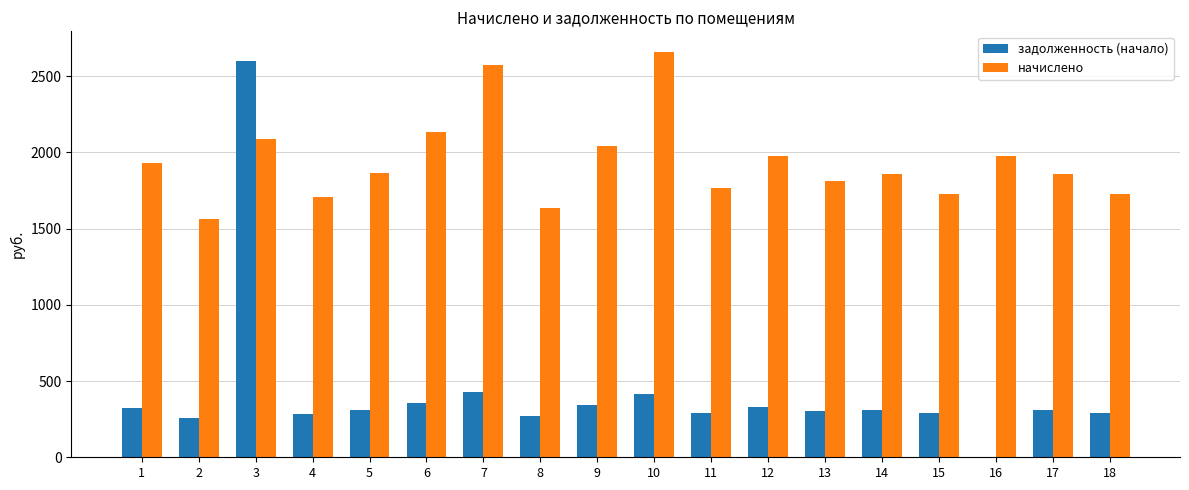

Which series changed the most between 5 and 15?

начислено